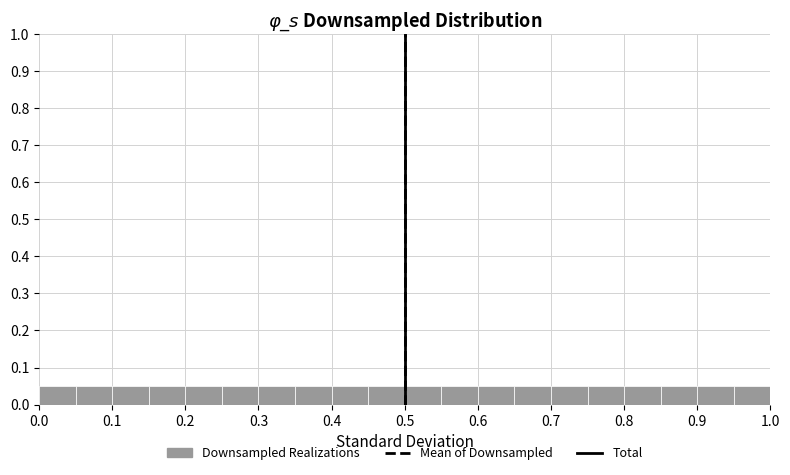

How tall is the bar that spans 0.50 to 0.55 on the x-axis? The values are not printed on the chart, so give them approximately, as read against the axis.

0.05